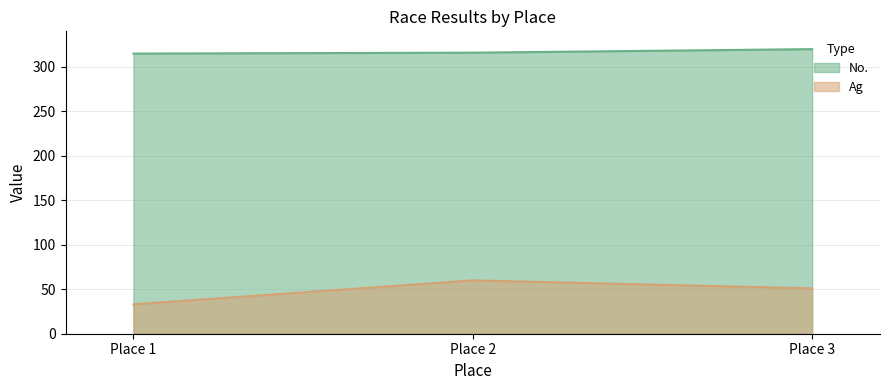

How many lines are shown in the chart?

2